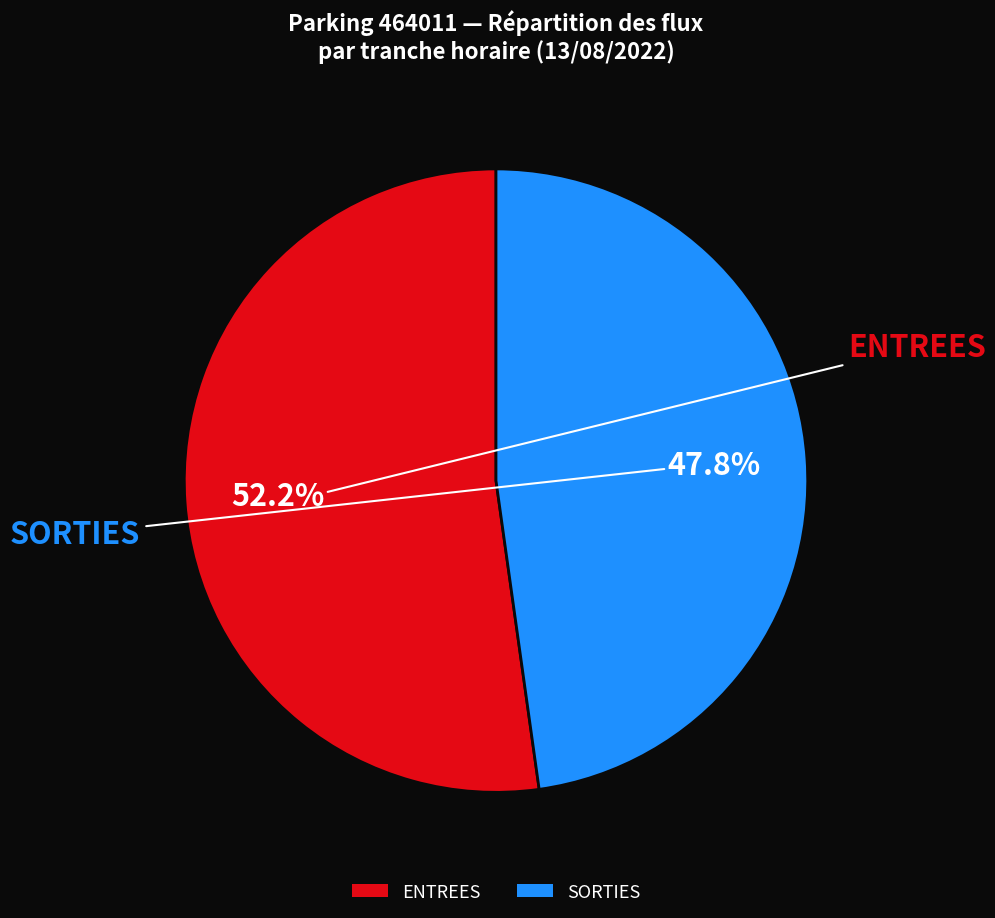

Rank the categories by value from lowest to highest.

SORTIES, ENTREES